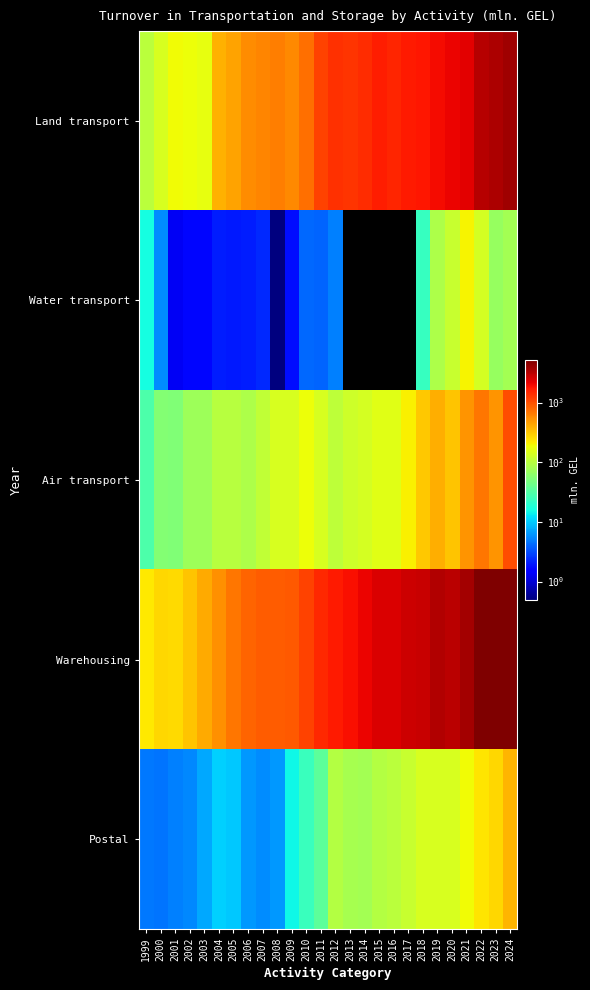

What is the spread (max minus min) of values at 2011?

1477.3